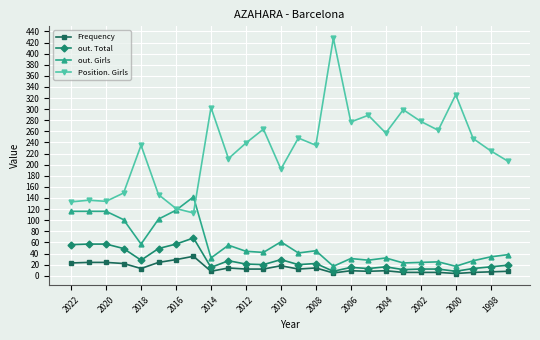

What is the maximum value for Position. Girls?

428